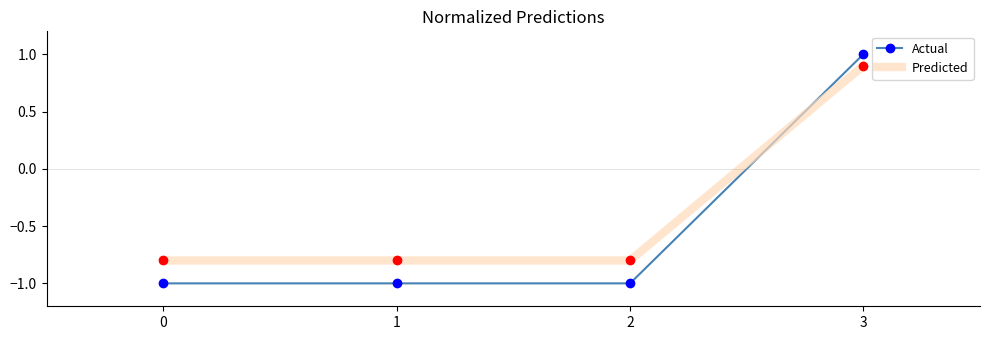

Reading left to right, transcribe all the data shown in this chart.

Actual: 0=-1.0	1=-1.0	2=-1.0	3=1.0
Predicted: 0=-0.8	1=-0.8	2=-0.8	3=0.9